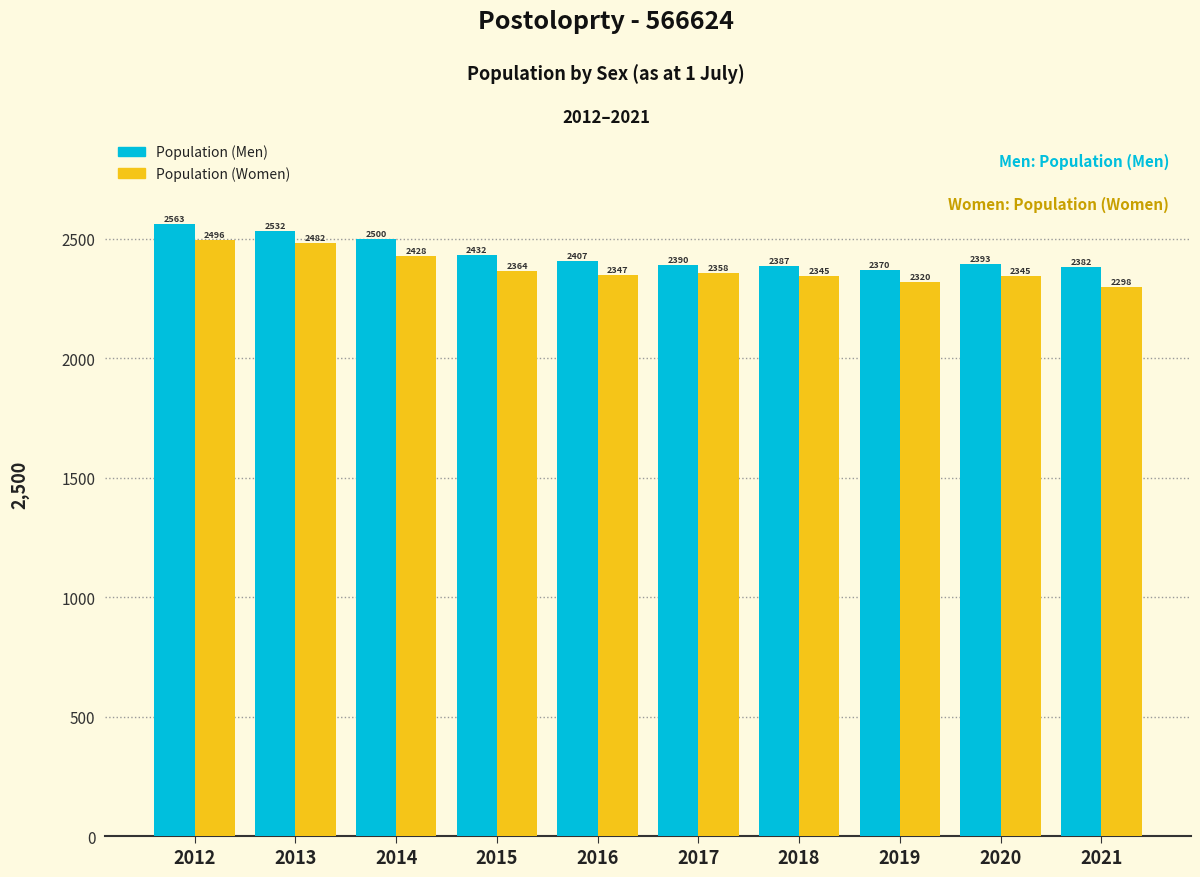

Is the value of Population (Men) at 2012 greater than the value of Population (Women) at 2014?

Yes